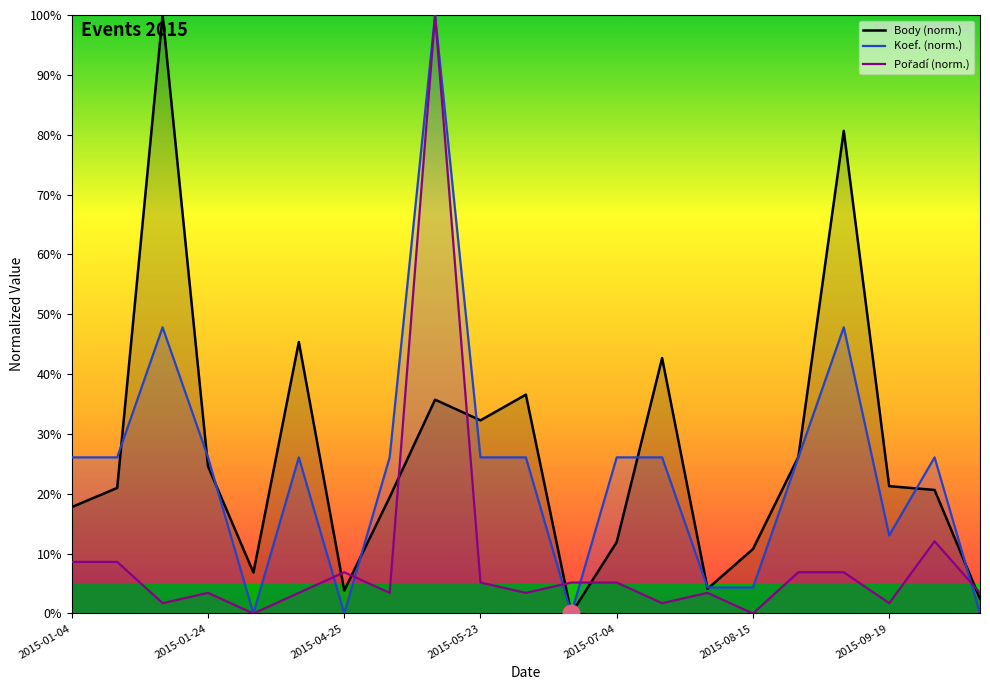

What is the difference between the highest and lowest values at 2015-08-15?

10.8